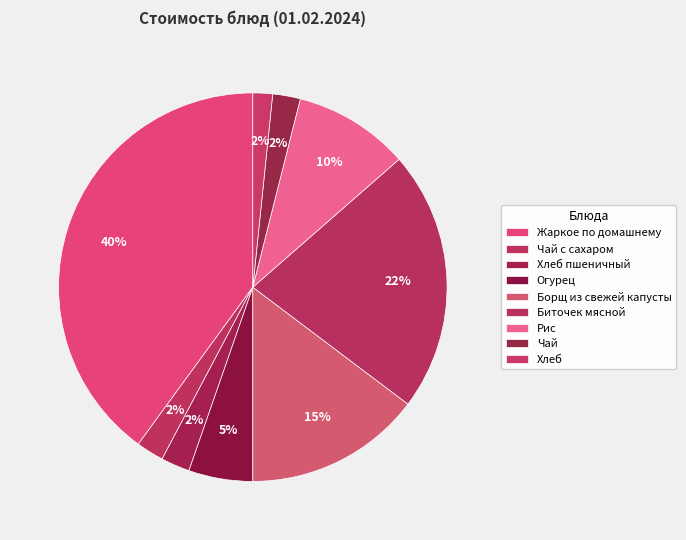

To the nearest percent, what is the difference between the Огурец and Чай с сахаром slice percentages?

3%